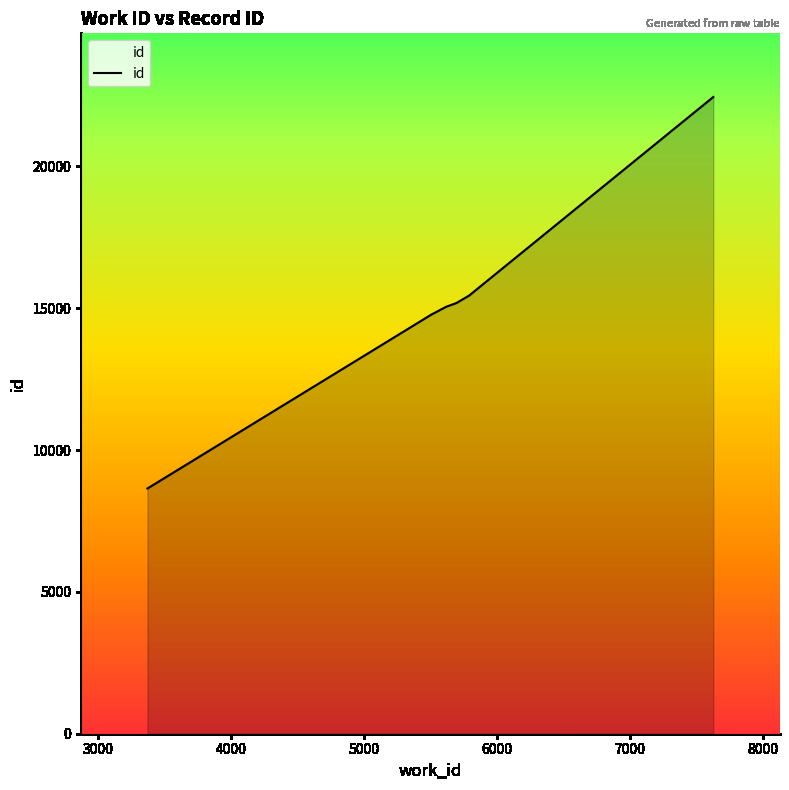

True or false: there are more than 2 points higher than both neighbors.

False